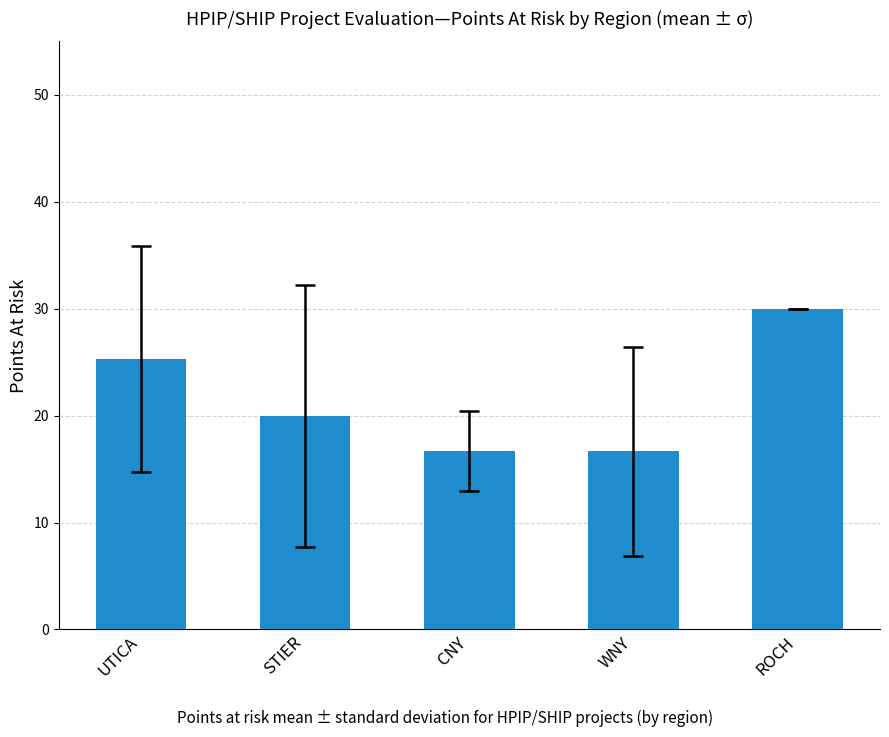

True or false: the data shows 39.2 at UTICA.

False